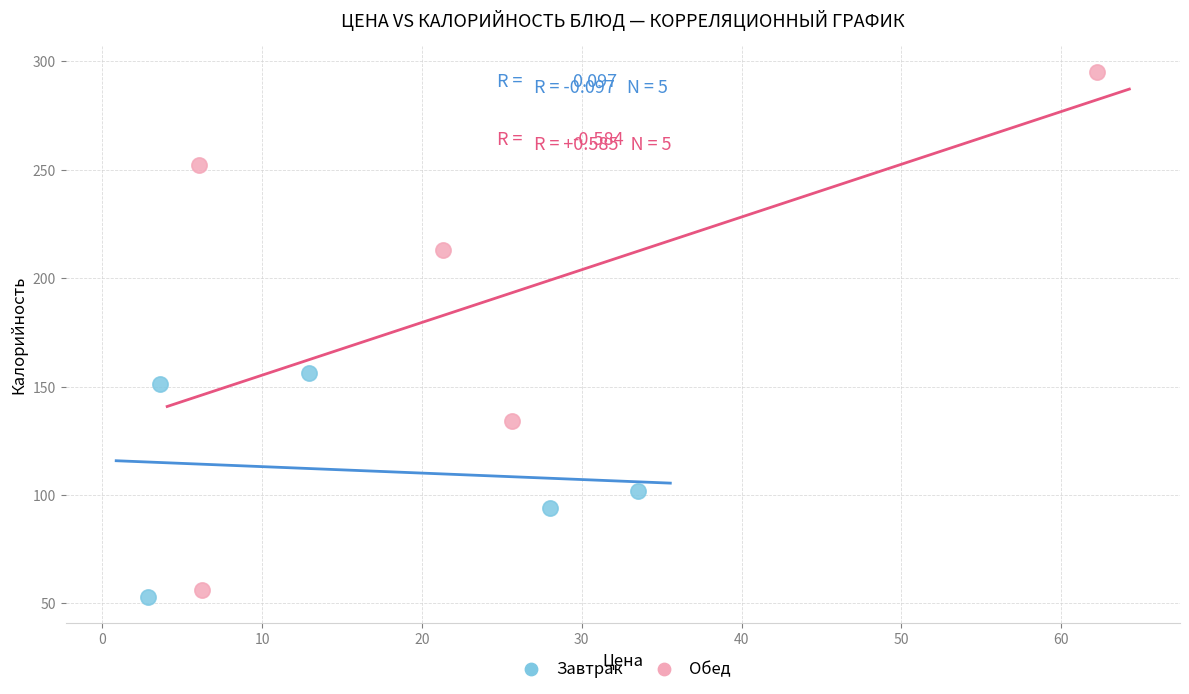

What are all the series names shown in the legend?

Завтрак, Обед